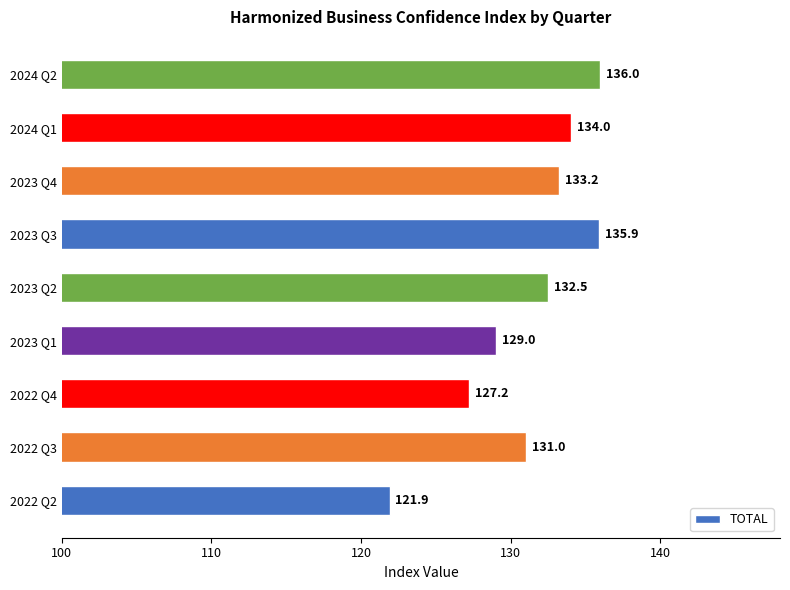

List the labels in order of value, smallest first.

2022 Q2, 2022 Q4, 2023 Q1, 2022 Q3, 2023 Q2, 2023 Q4, 2024 Q1, 2023 Q3, 2024 Q2